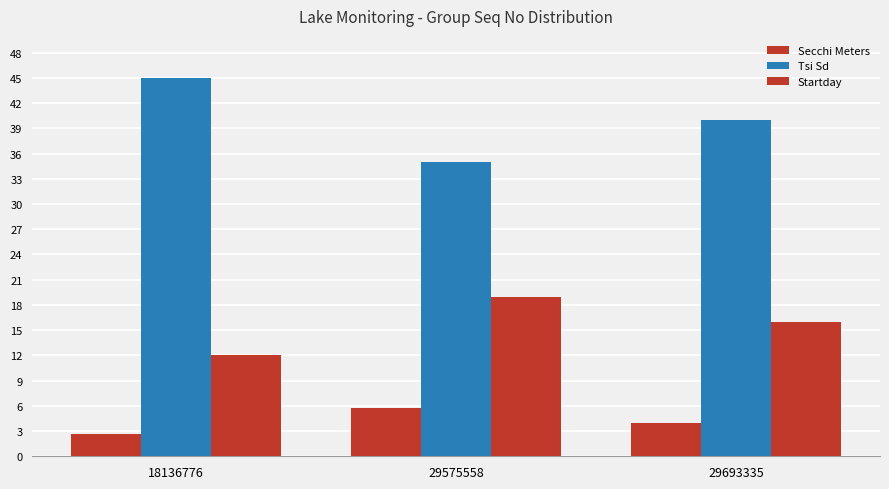

Which series has the largest total across all categories?

Tsi Sd